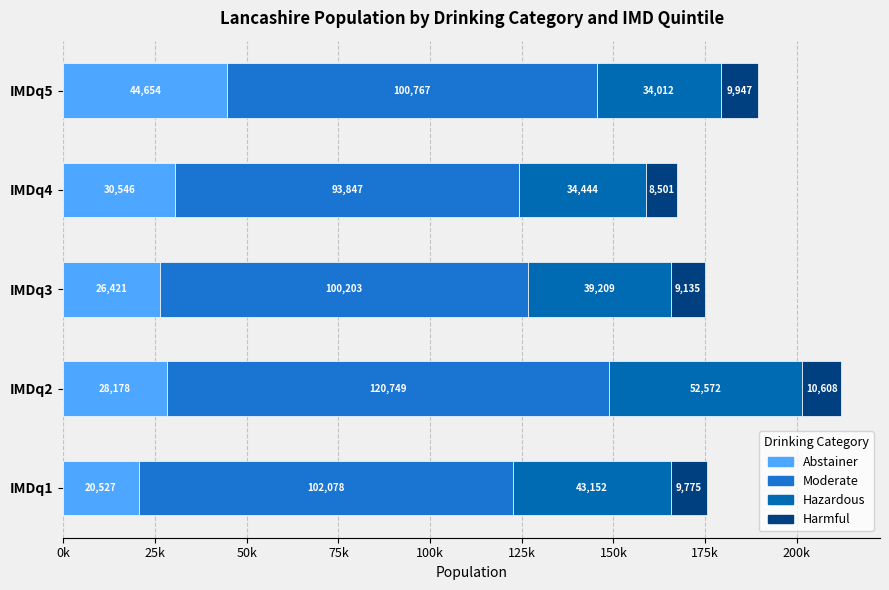

Rank the series by their maximum value, from lowest to highest.

Harmful, Abstainer, Hazardous, Moderate